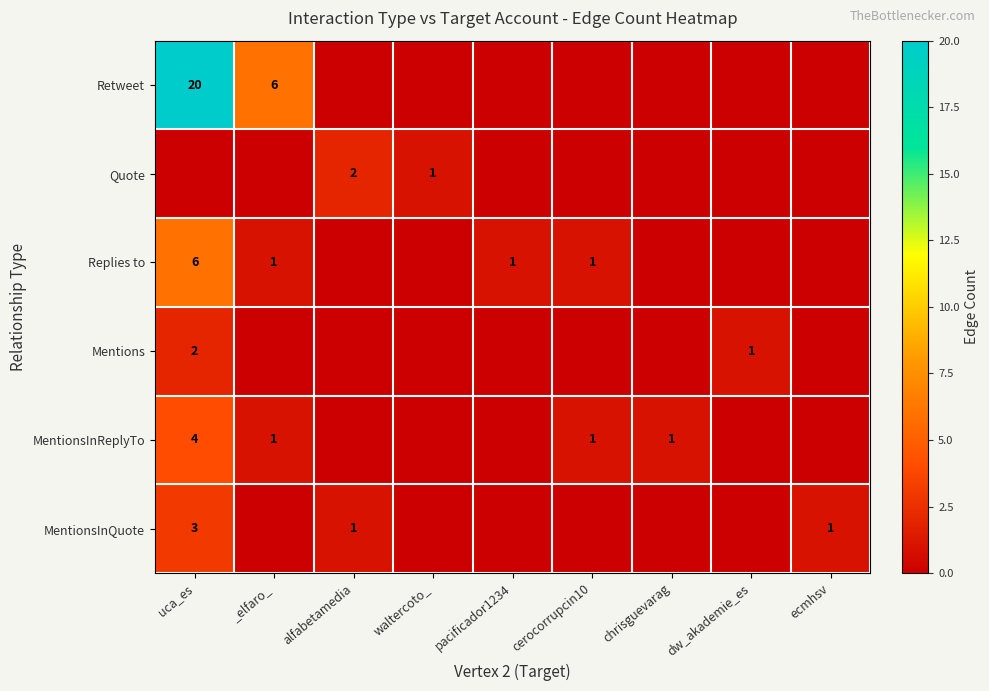

What is the difference between the highest and lowest values at _elfaro_?

6